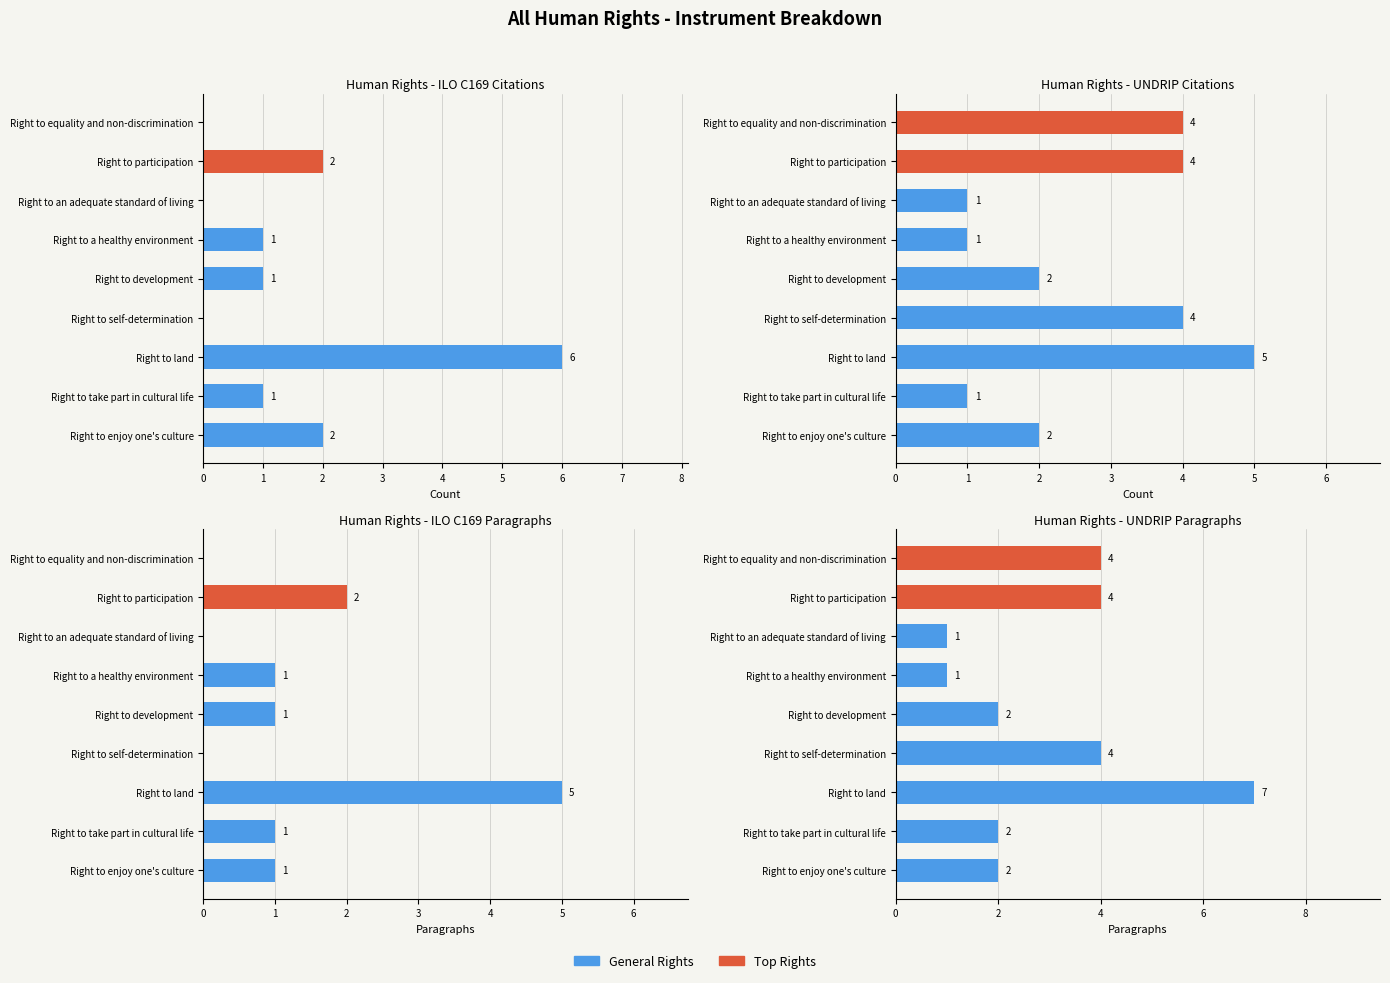

What is the difference between the maximum and second lowest values in the Human Rights - UNDRIP Citations series?

4